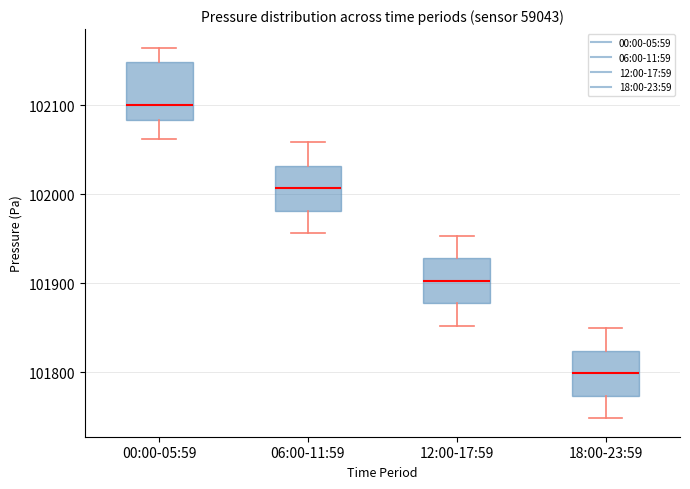

Which box has the lowest median line?

18:00-23:59